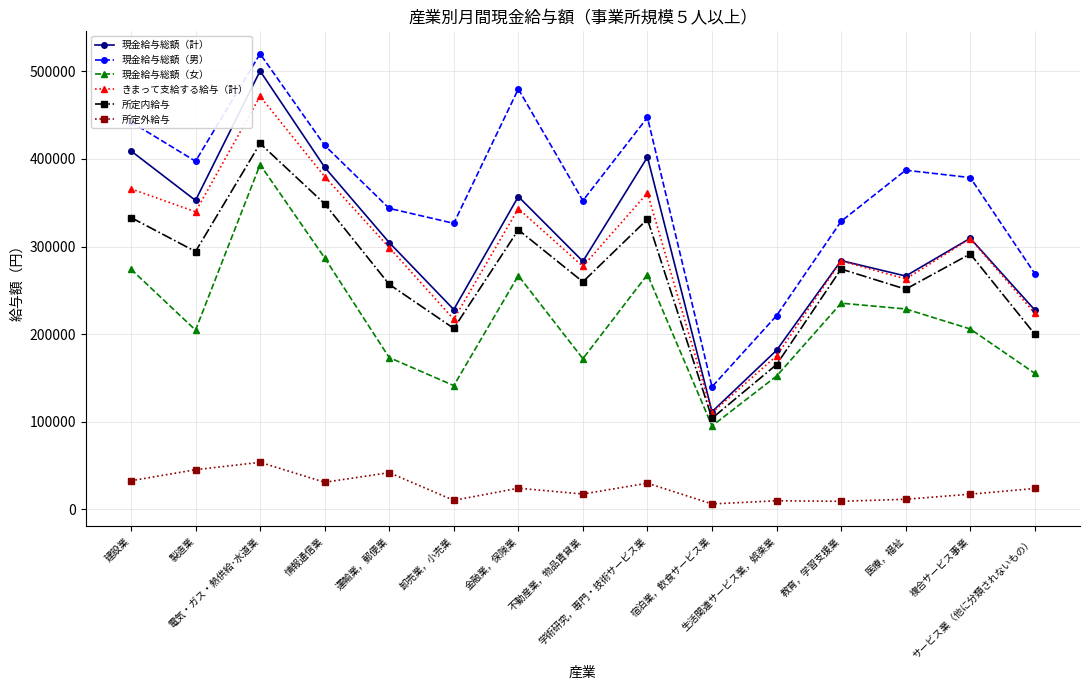

Does the chart have visible grid lines?

Yes